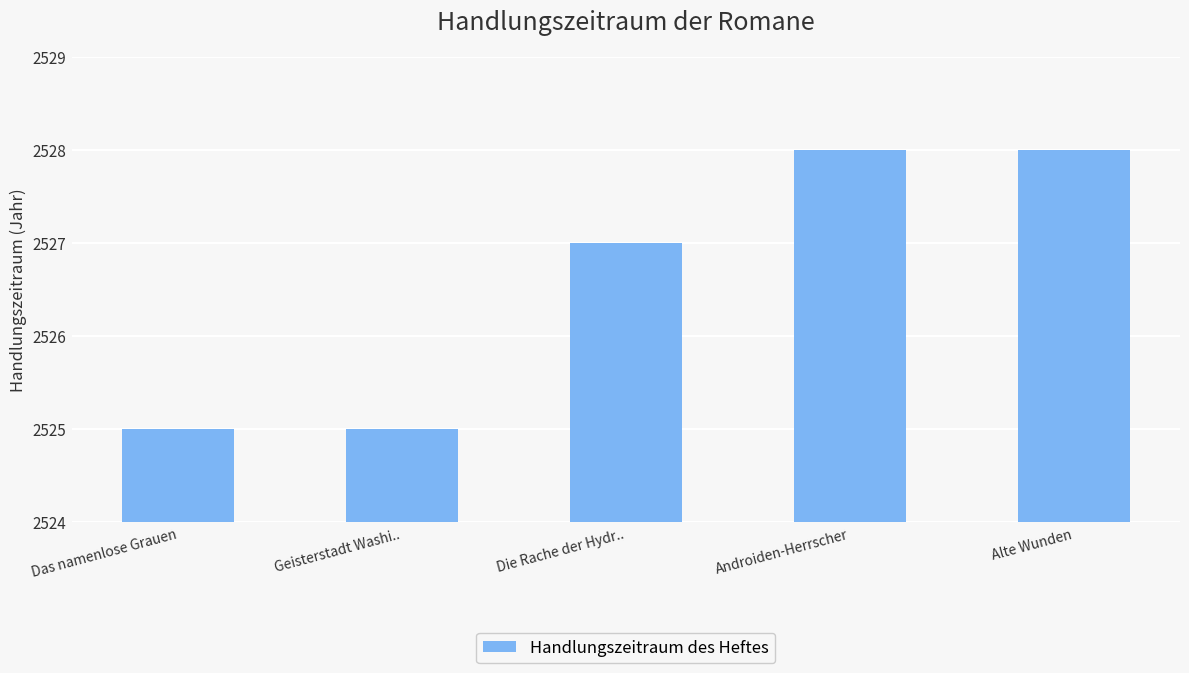

What is the smallest value displayed?

2525